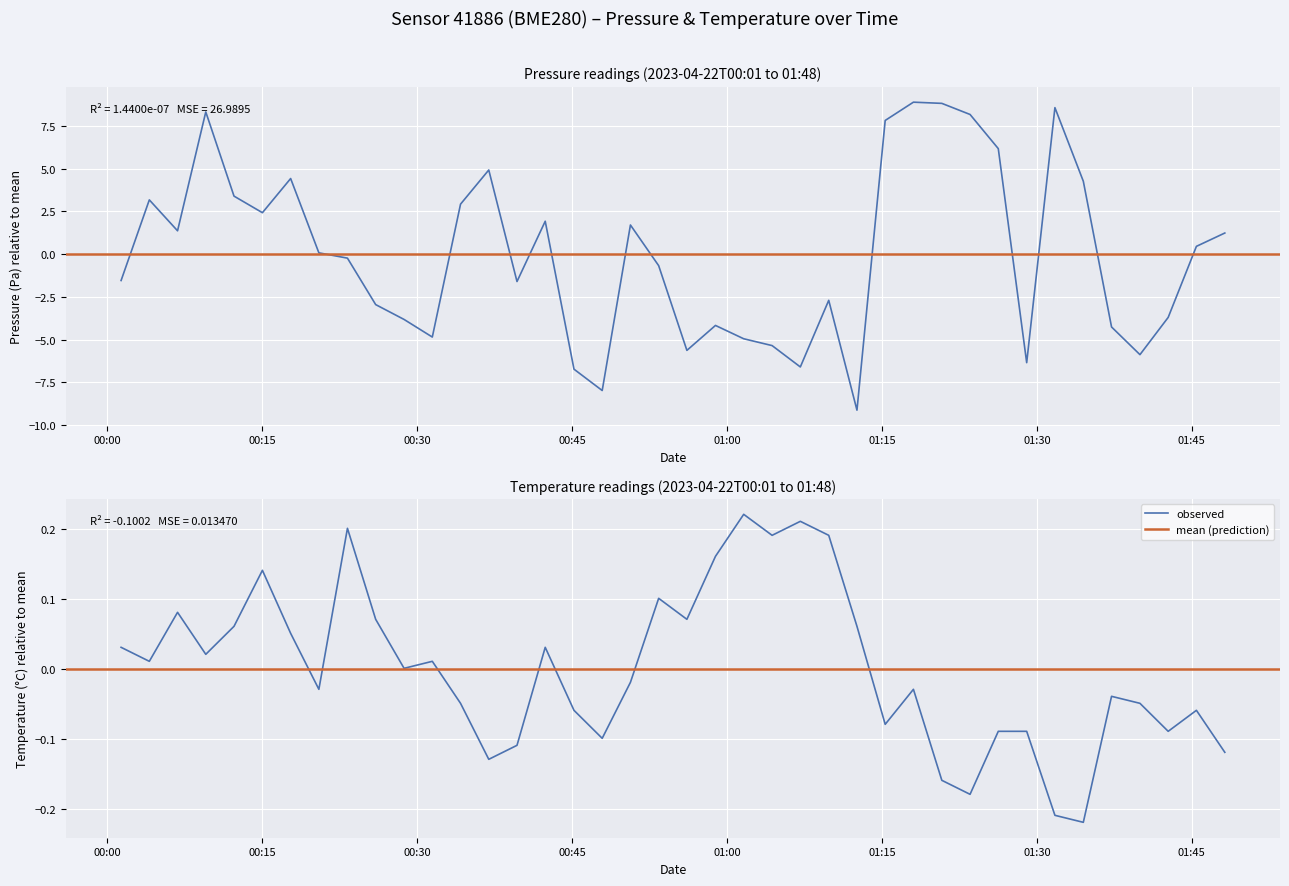

What is the difference between the second highest and second lowest values in the pressure series?

16.8